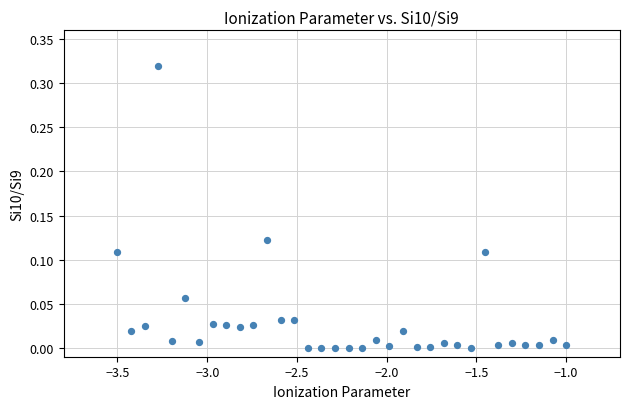

What is the range of X values (max minus min)?

2.5